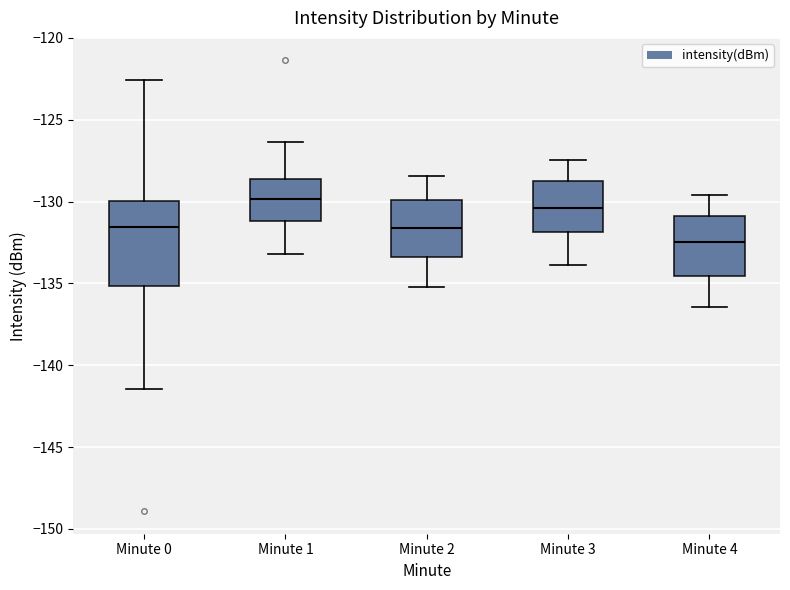

Which box is the tallest, from its lower edge to its upper edge?

Minute 0